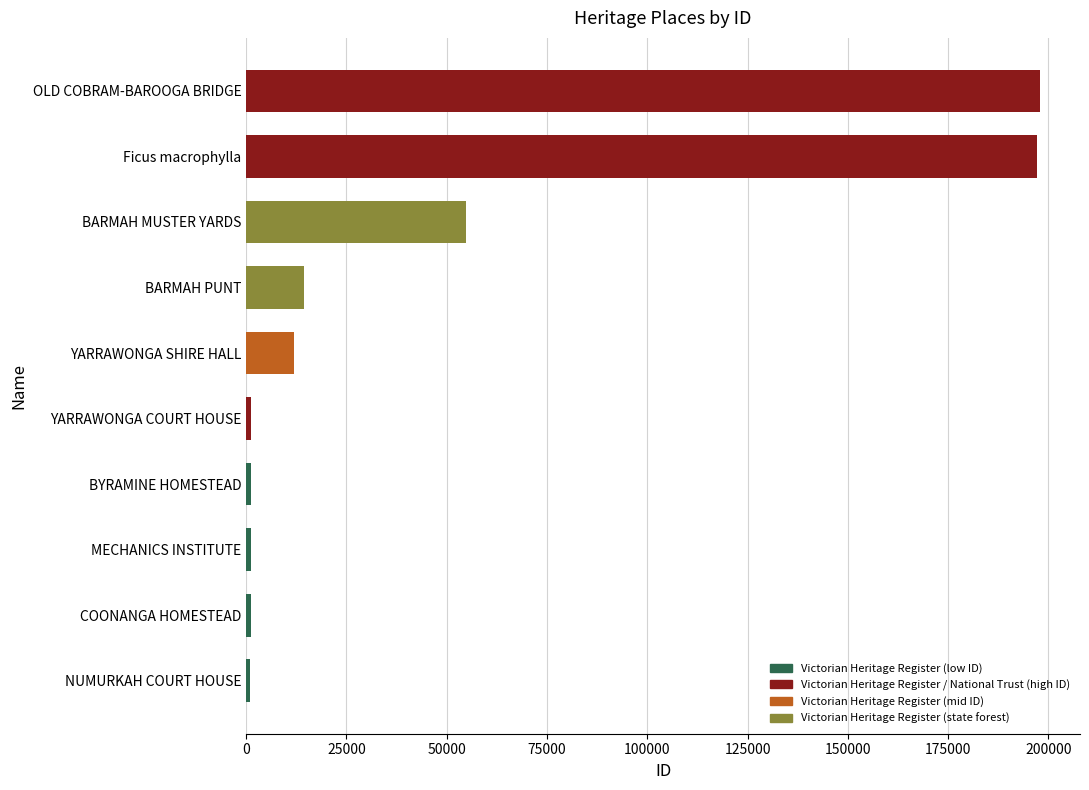

What is the average value?

48187